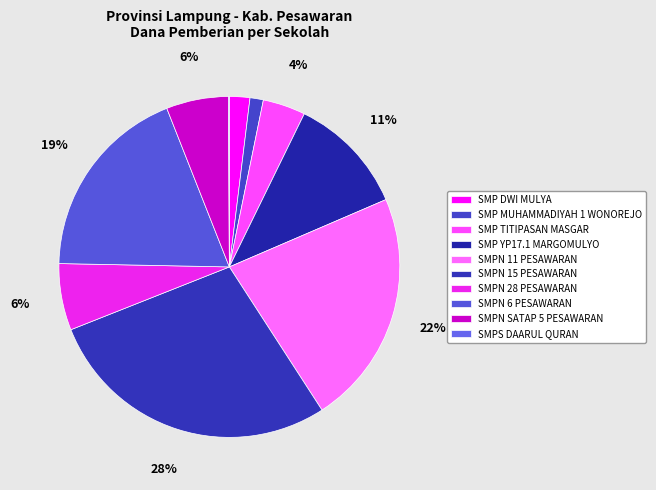

Which category has the smallest portion of the pie?

SMPS DAARUL QURAN